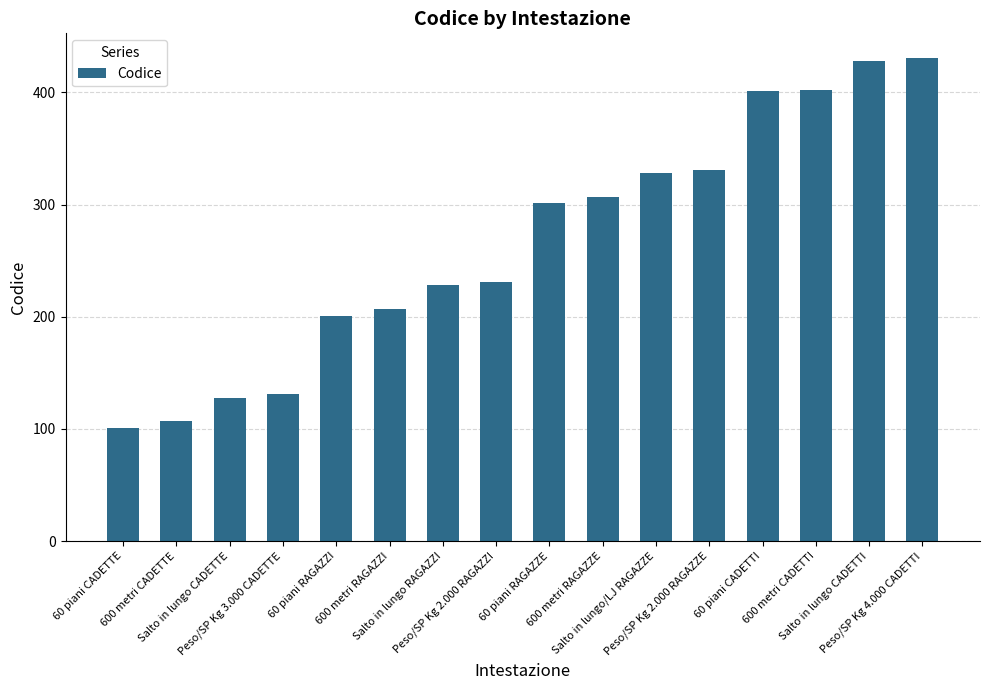

How many distinct data groups are displayed?

1